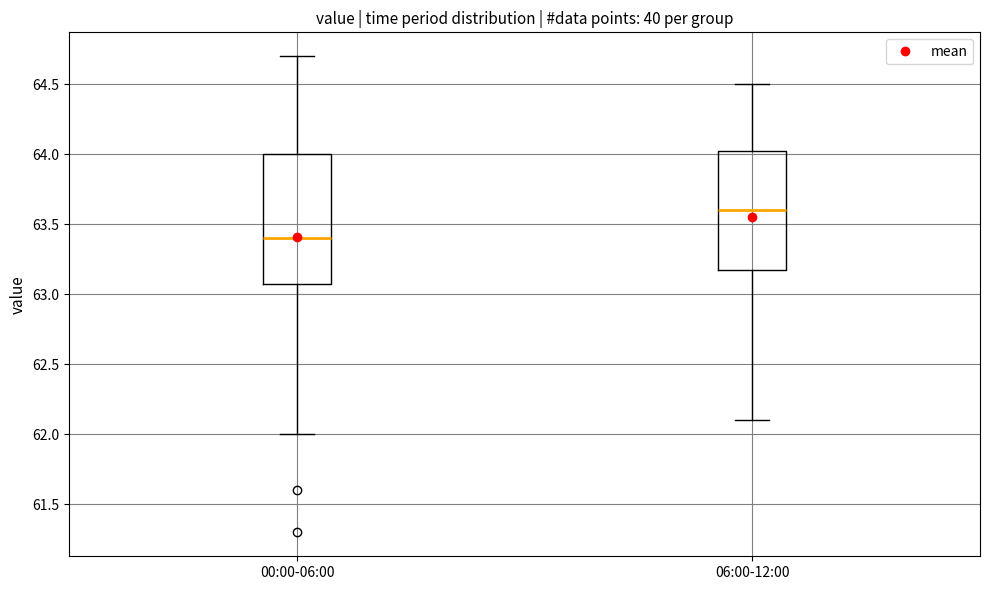

Where does the upper whisker of the box for 06:00-12:00 end on the y-axis? The values are not printed on the chart, so give them approximately, as read against the axis.

64.50